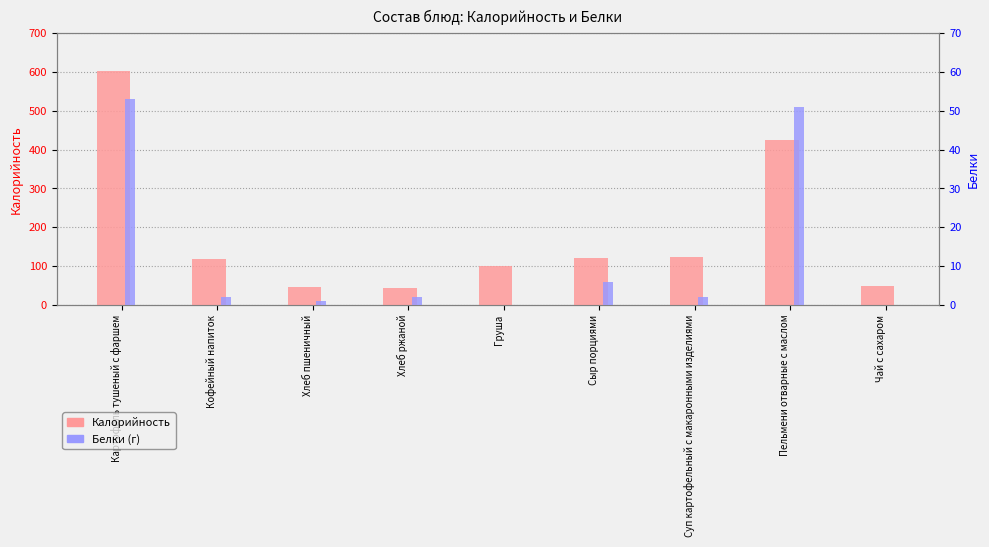

What is the sum of the Калорийность values at Сыр порциями and Хлеб пшеничный?

167